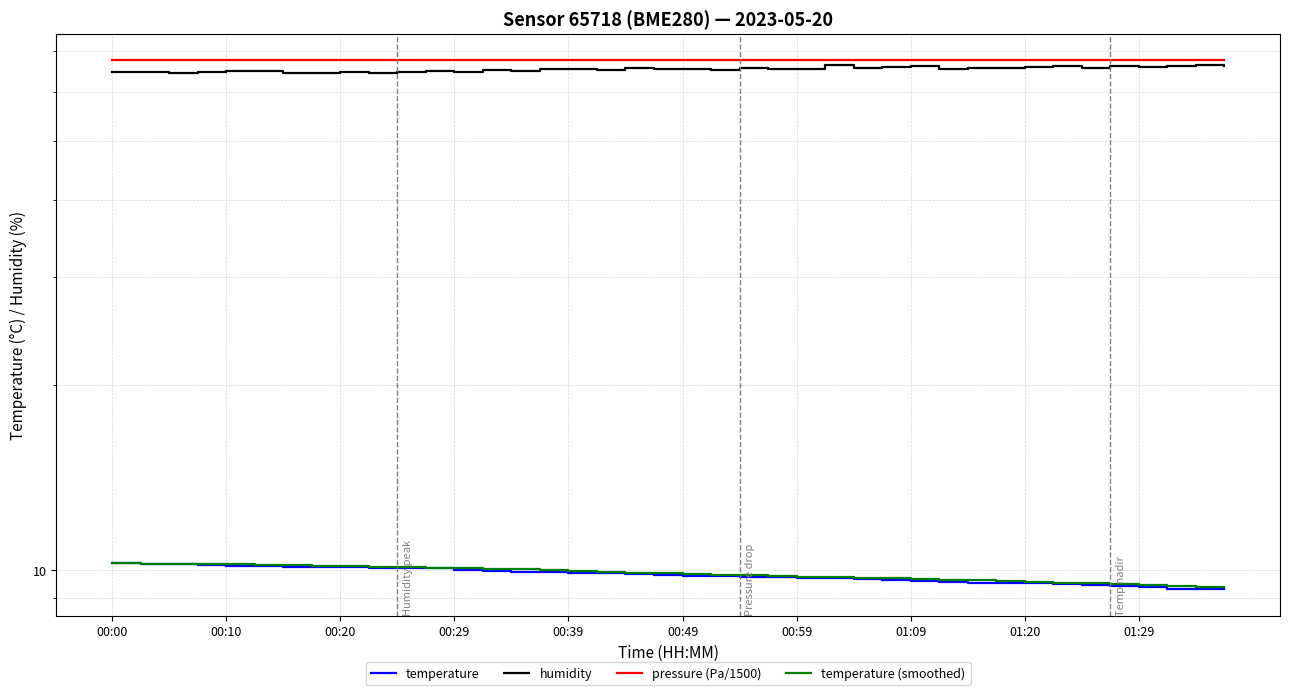

Rank the series at 00:49 from lowest to highest value.

temperature, temperature (smoothed), humidity, pressure (Pa/1500)